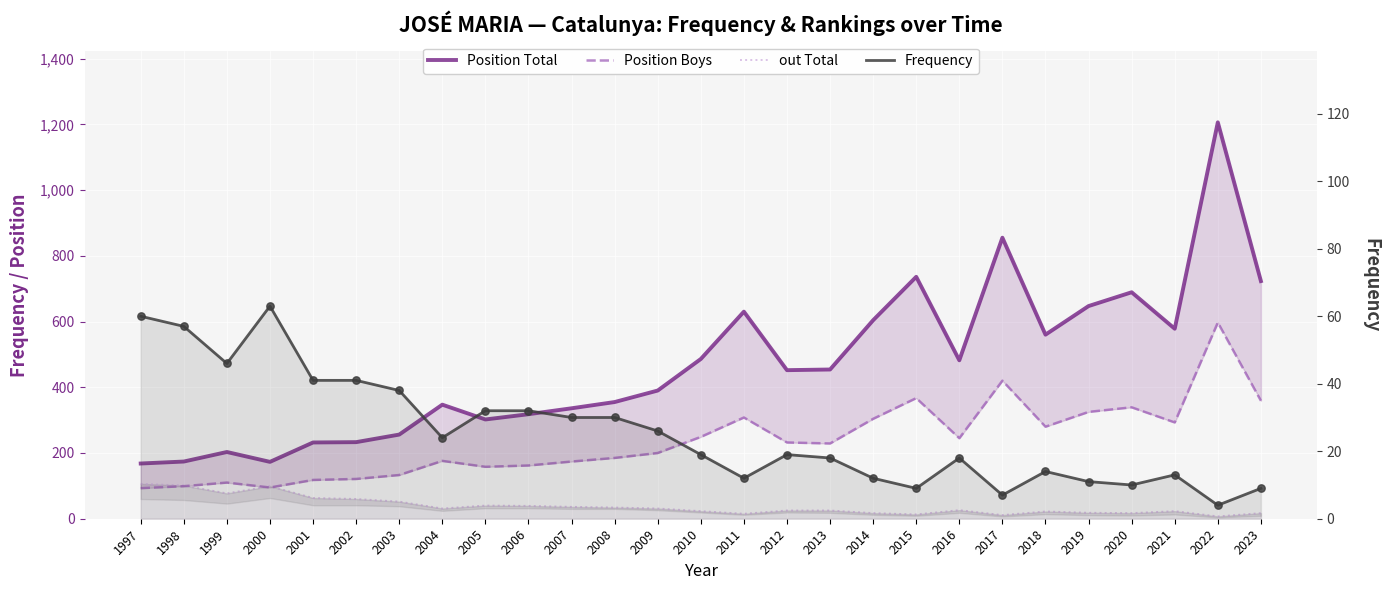

At how many categories does at least one series exceed 134?

27